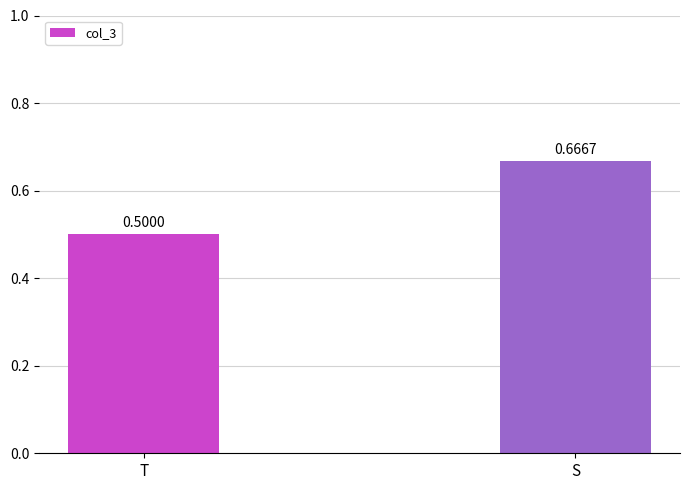

Does the chart contain stacked bars?

No